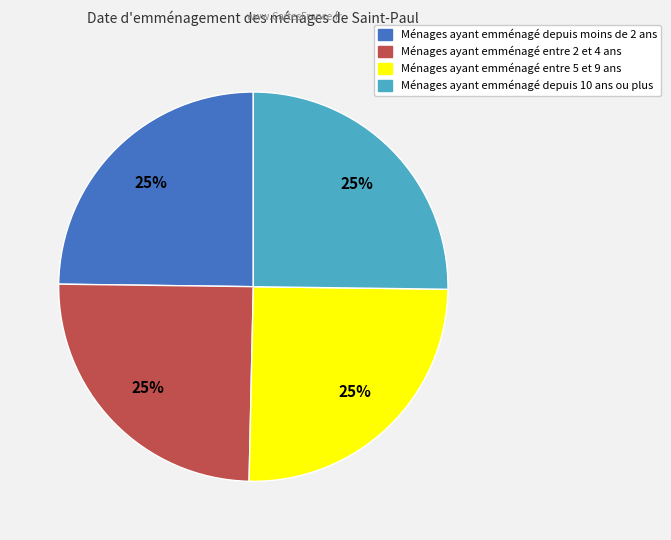

Is there any slice that represents more than half of the pie?

No